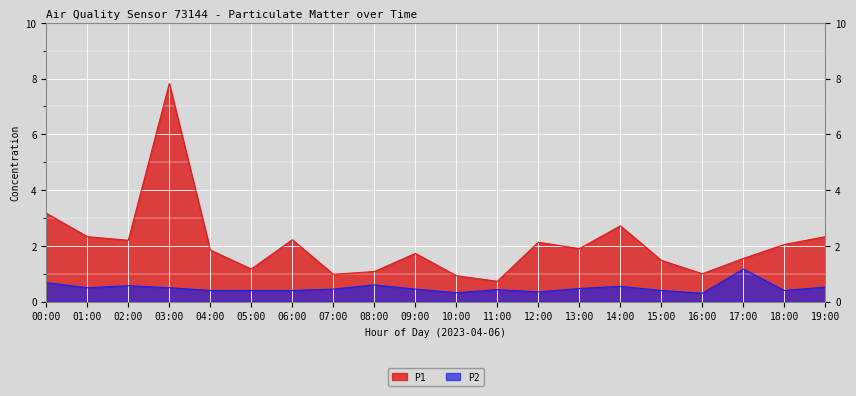

The value of P1 at 10:00 is 0.9. True or false?

True